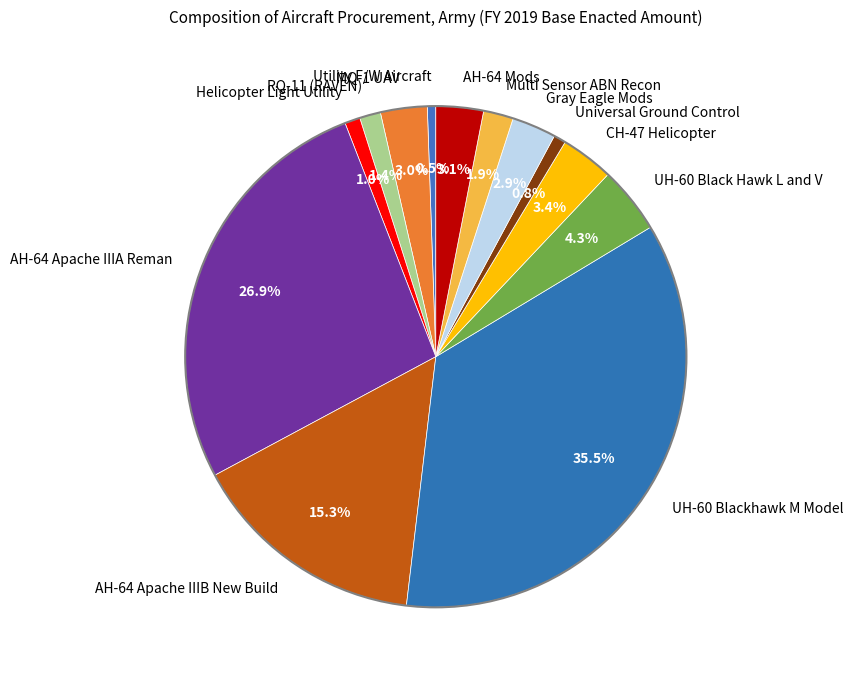

True or false: AH-64 Apache IIIB New Build accounts for 25% of the total.

False